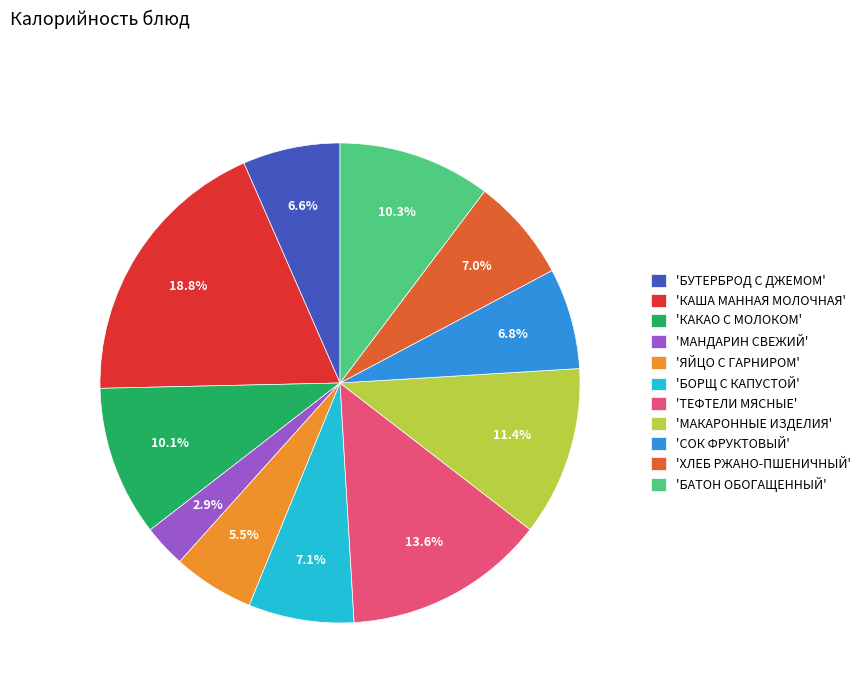

What portion of the pie excludes 'КАША МАННАЯ МОЛОЧНАЯ'?

81.2%